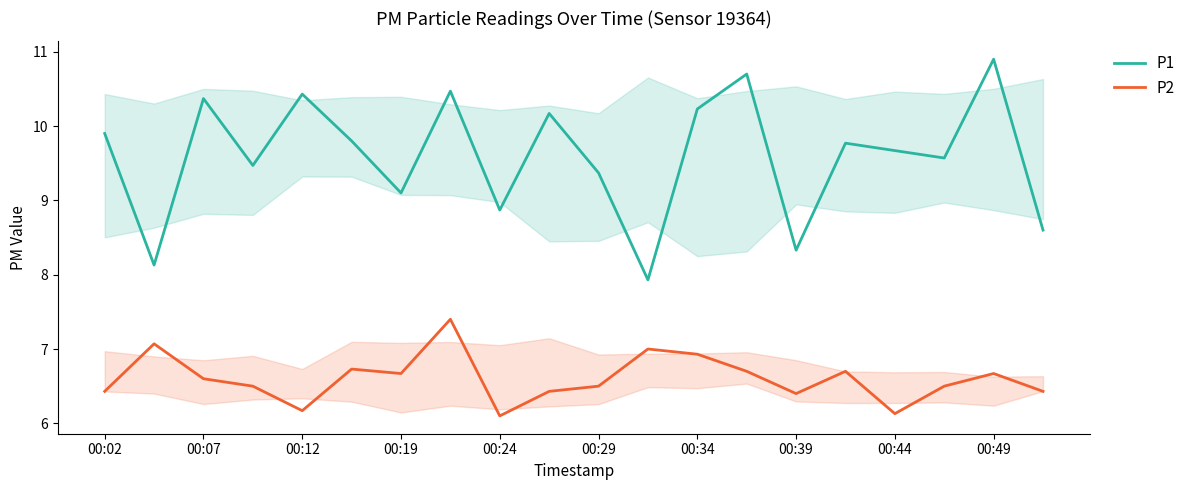

Which series has the largest range (max minus min)?

P1